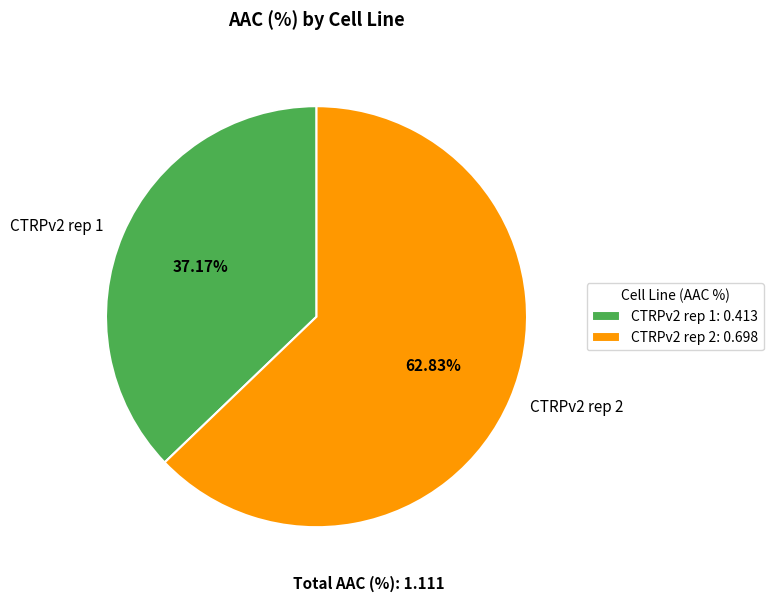

Is there a majority slice in this chart?

Yes